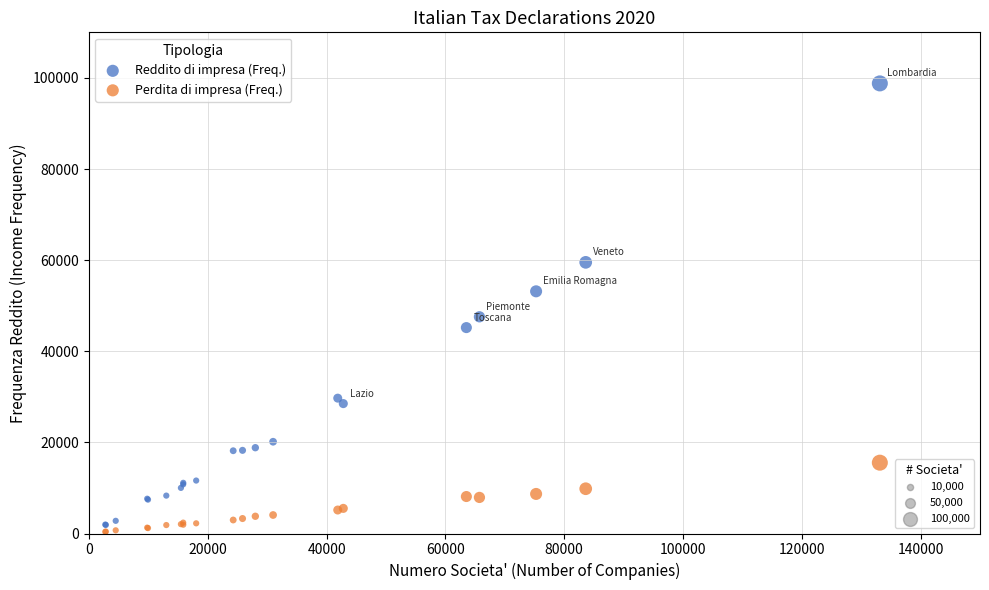

Across all series, what Y value is closest to 49580?

47563